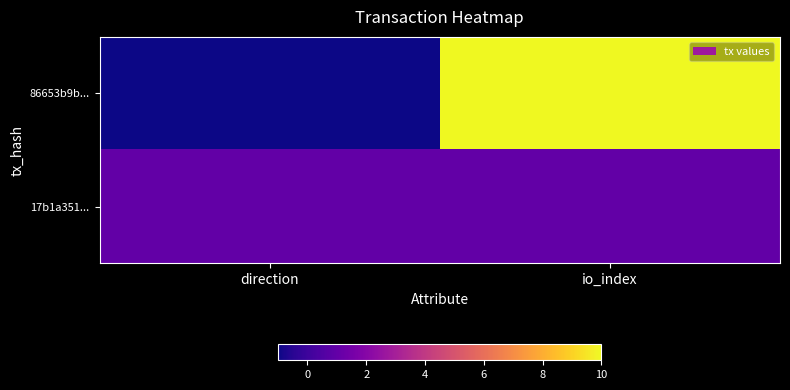

Reading right to left, list all the values displayed in this chart.

86653b9b...: io_index=10	direction=-1
17b1a351...: io_index=1	direction=1